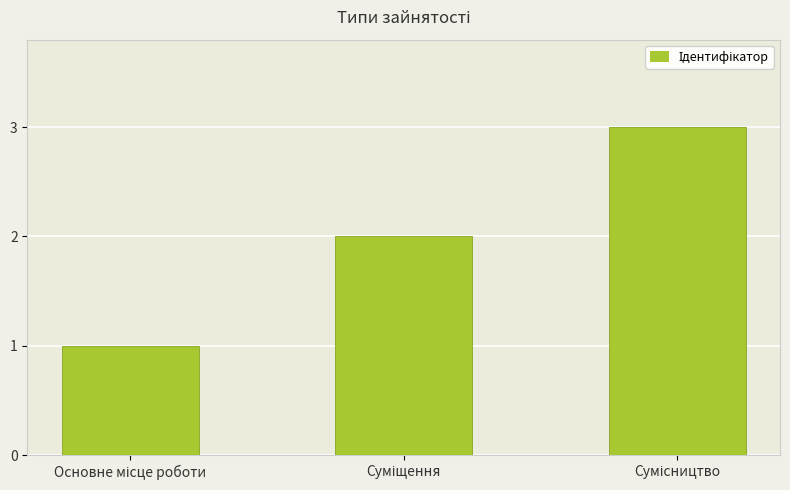

What is the value of the 2nd bar from the left?

2